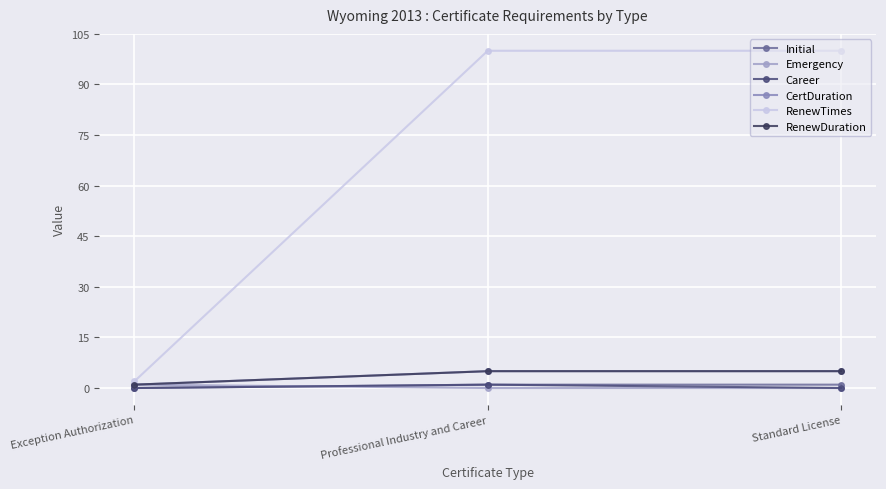

Is this an area chart (filled region under the line)?

No